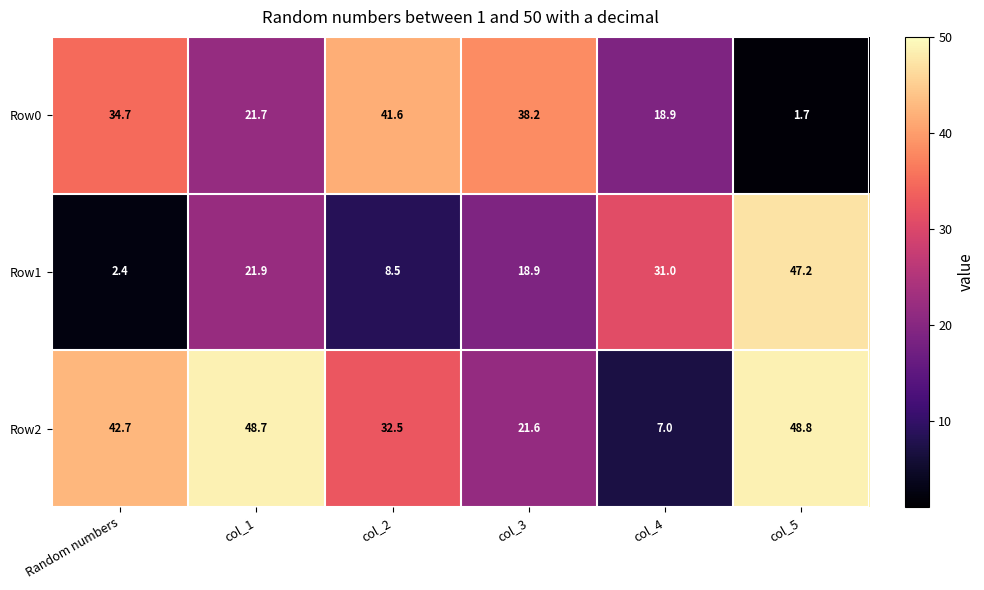

What is the difference between the maximum and minimum values in the Row2 series?

41.8